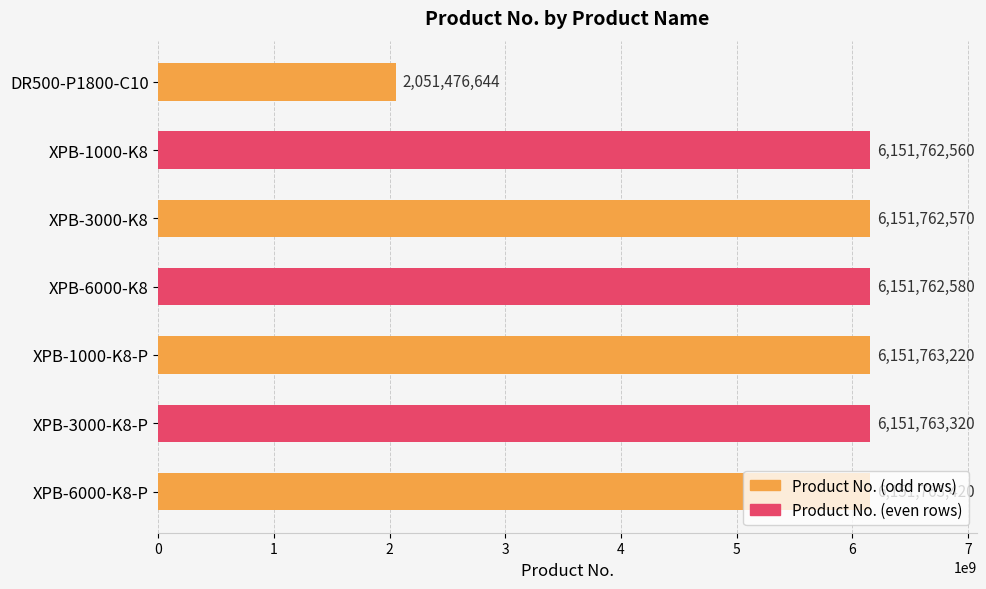

How many bars are there in total?

7